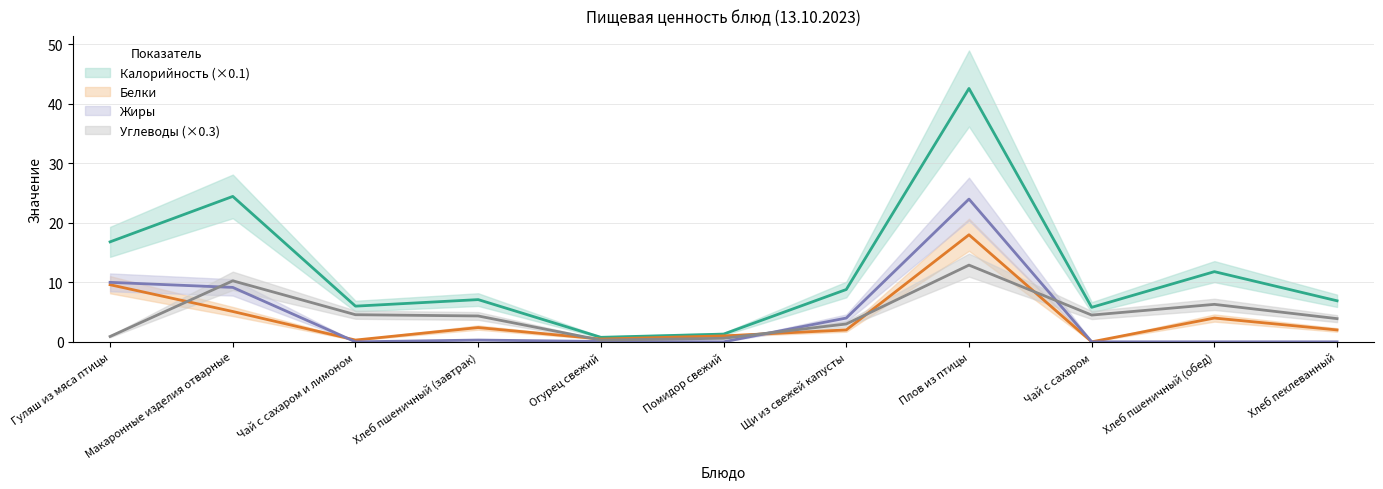

How many positive values does the Жиры series have?

6